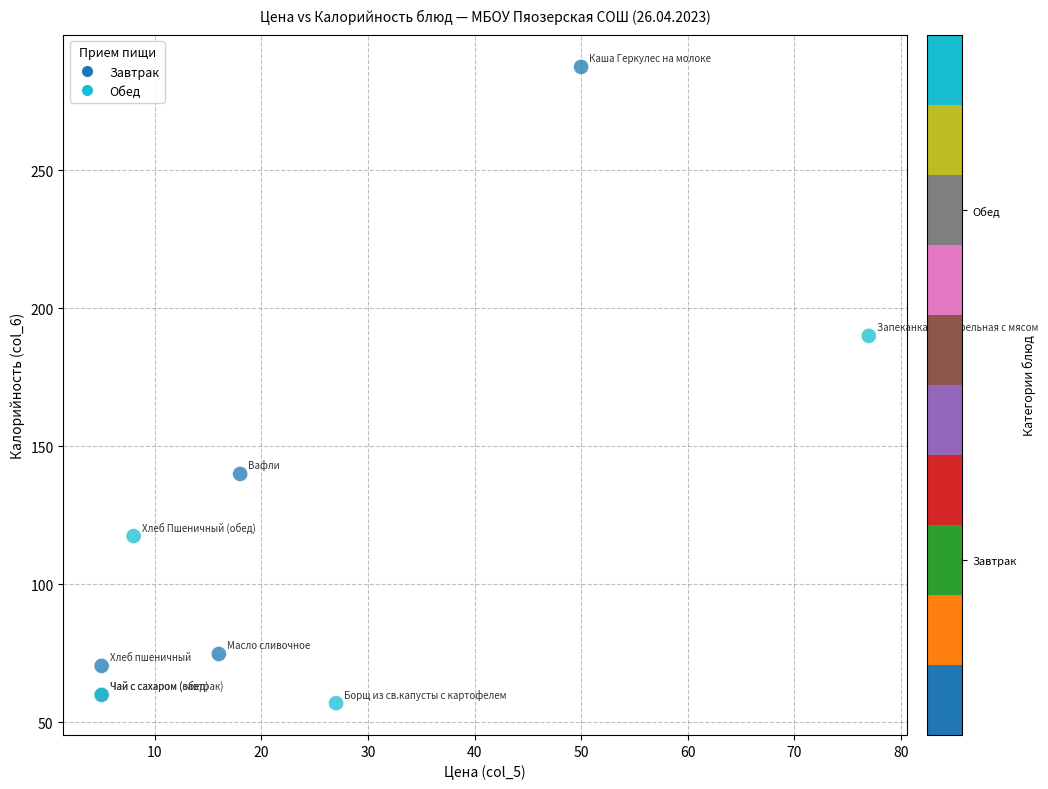

What Y value in the scatter plot is closest to 172?

190.0